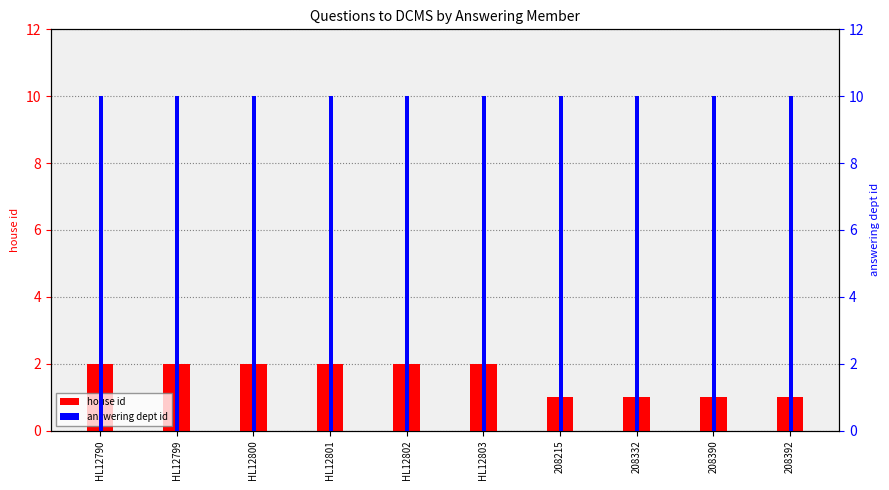

Between 208215 and HL12803, which is larger?

HL12803